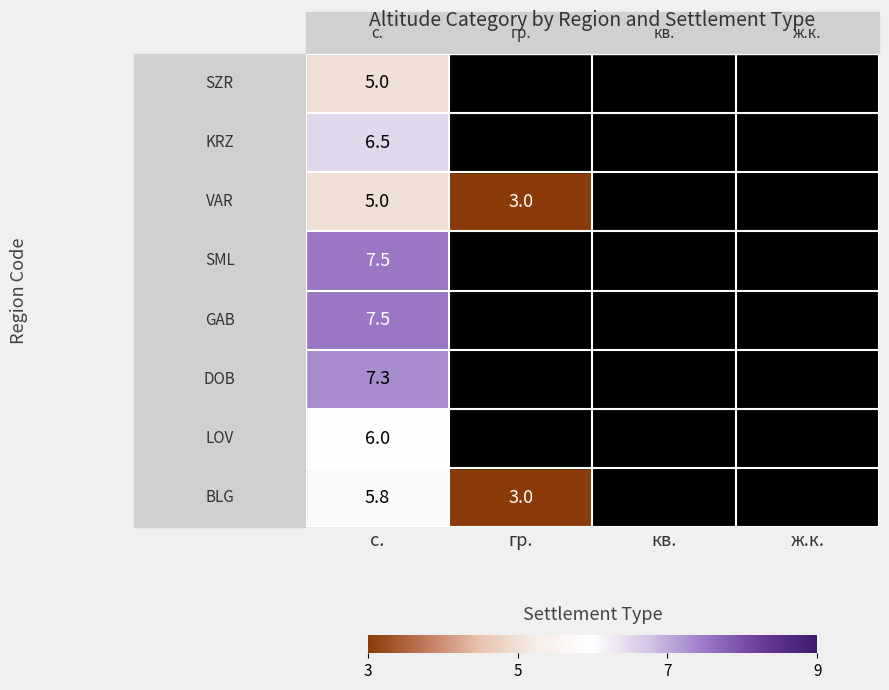

Is the value of VAR at с. greater than the value of GAB at ж.к.?

No